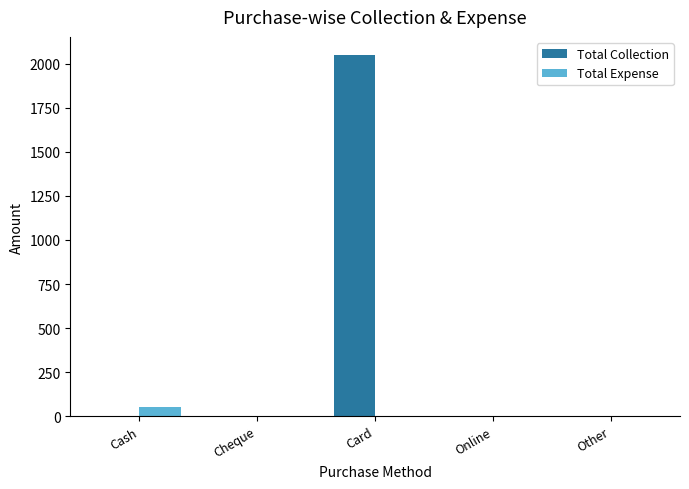

Which series has the largest total across all categories?

Total Collection